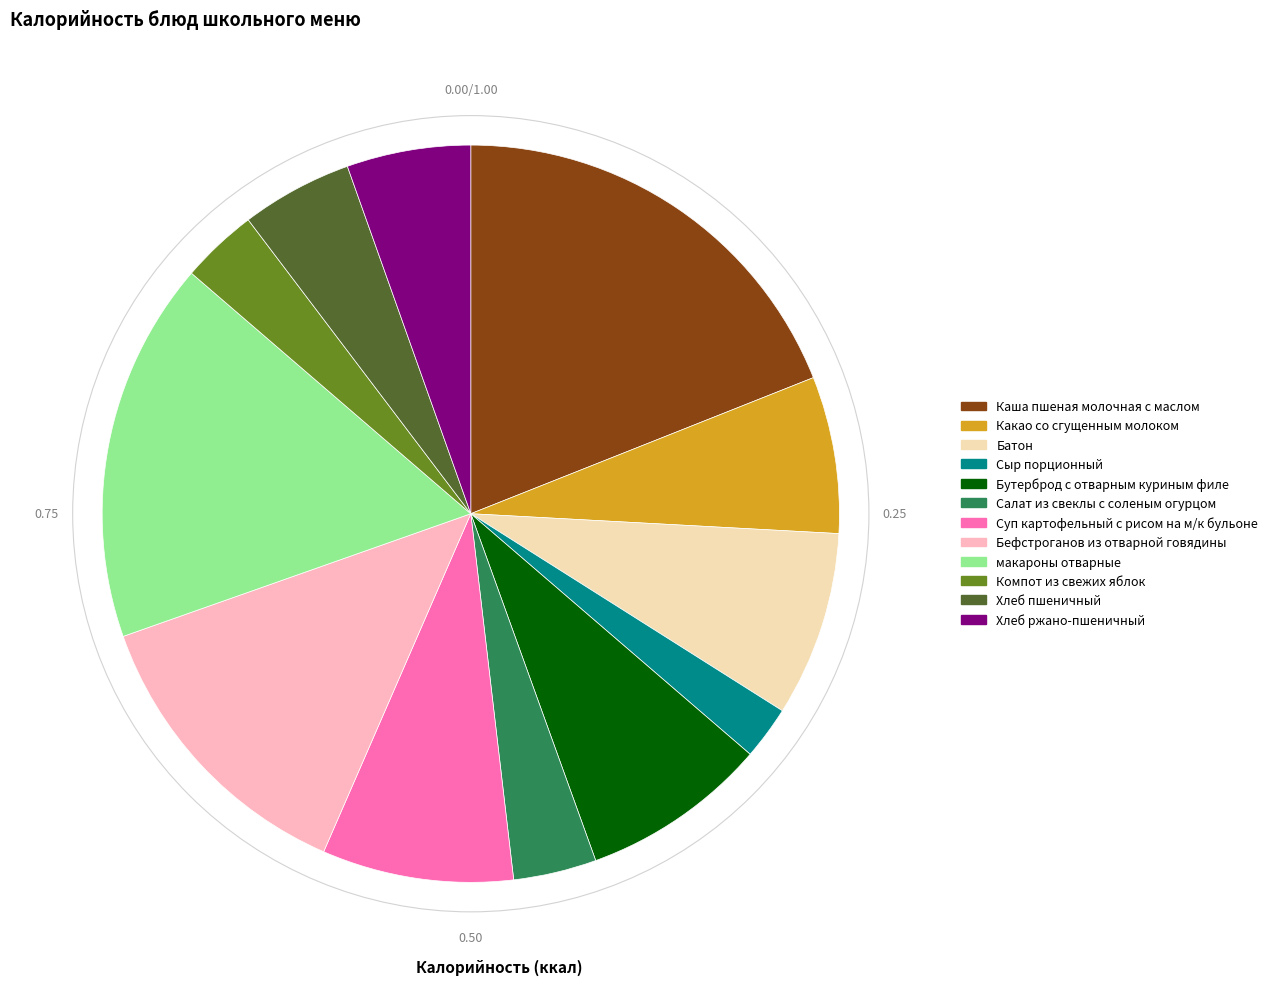

How many segments does this pie chart have?

12